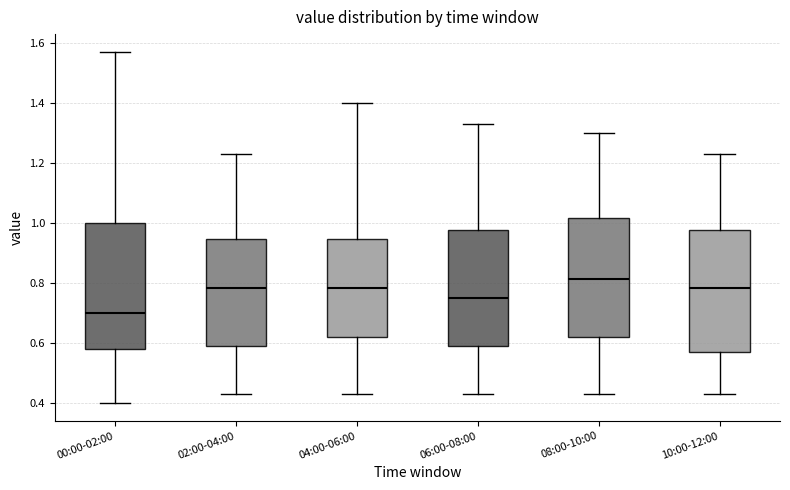

Where does the median line of the box for 04:00-06:00 sit on the y-axis? The values are not printed on the chart, so give them approximately, as read against the axis.

0.78